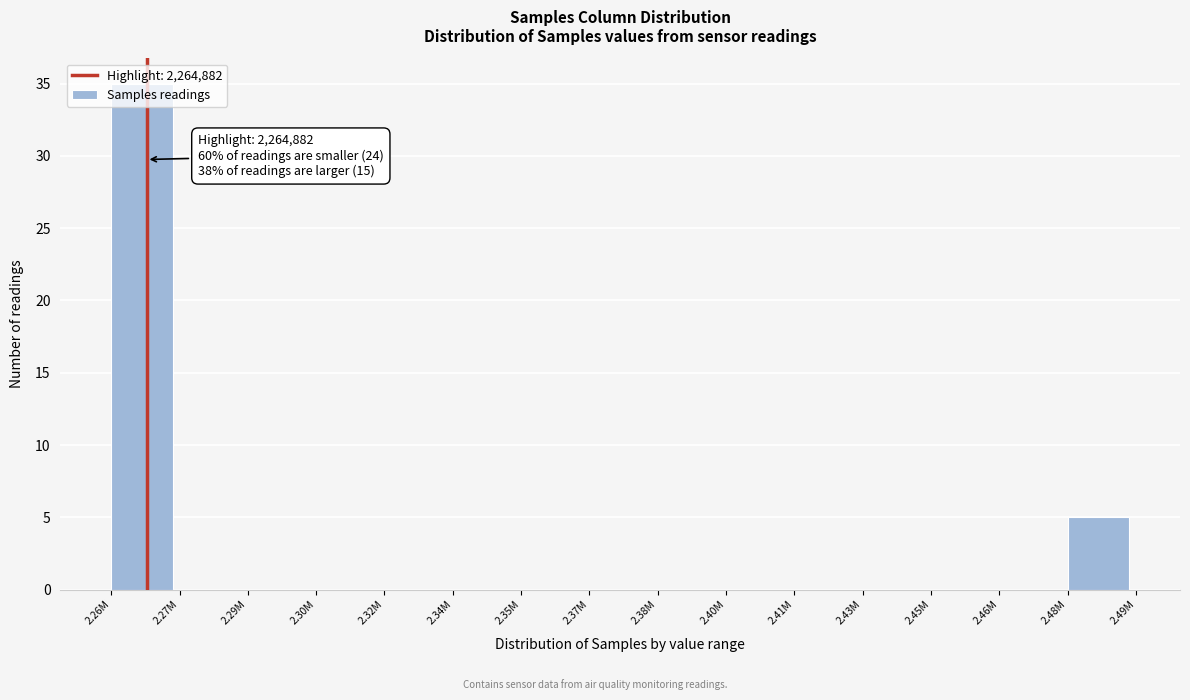

What is the change in value from 2.30M to 2.48M?

+5